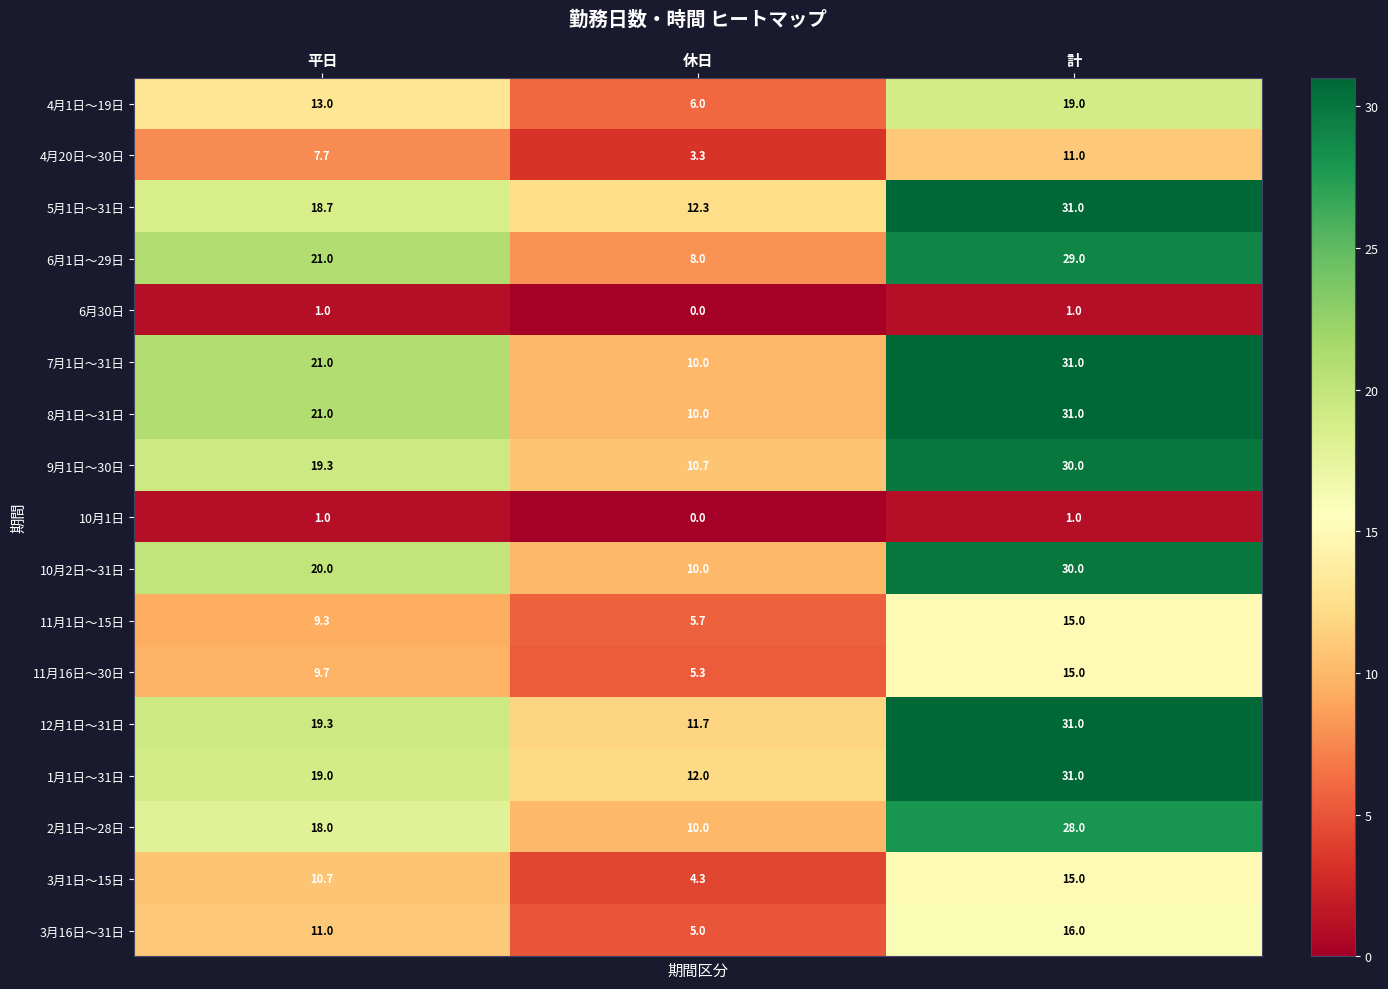

Which label corresponds to the smallest value in the chart?

休日